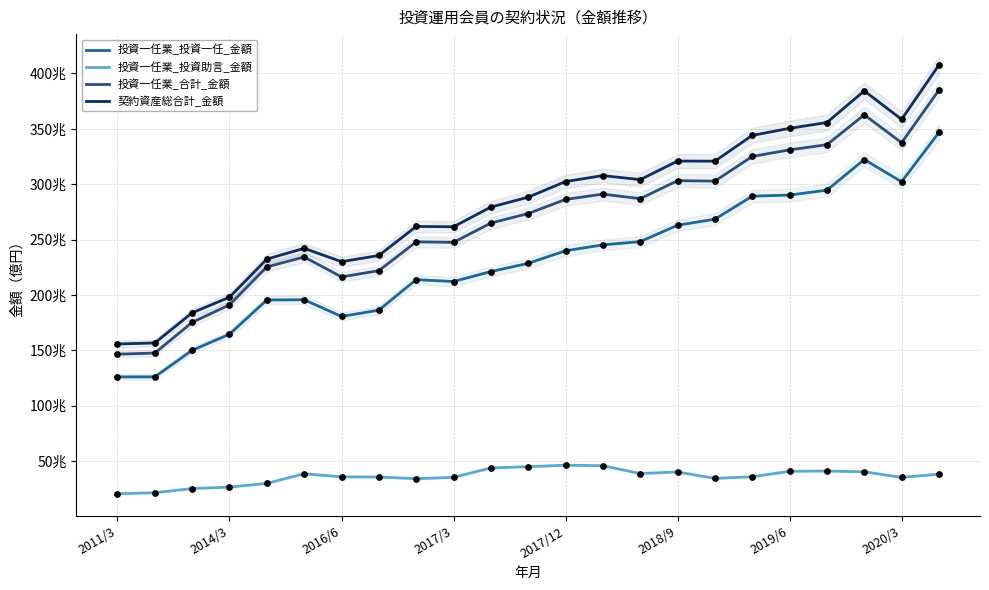

What are all the series names shown in the legend?

投資一任業_投資一任_金額, 投資一任業_投資助言_金額, 投資一任業_合計_金額, 契約資産総合計_金額